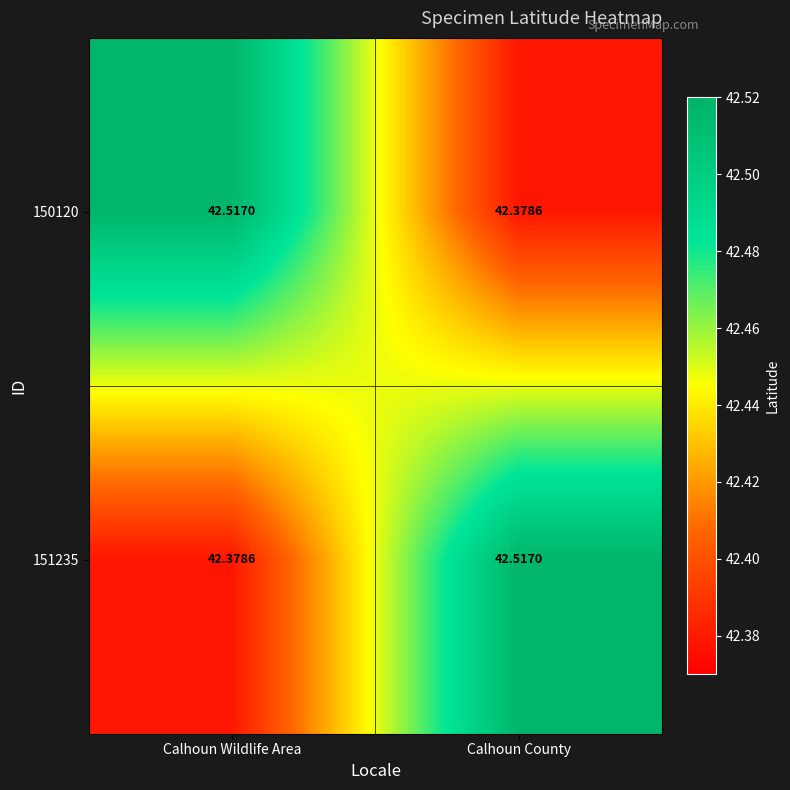

Which category has the lowest value in the 150120 series?

Calhoun County